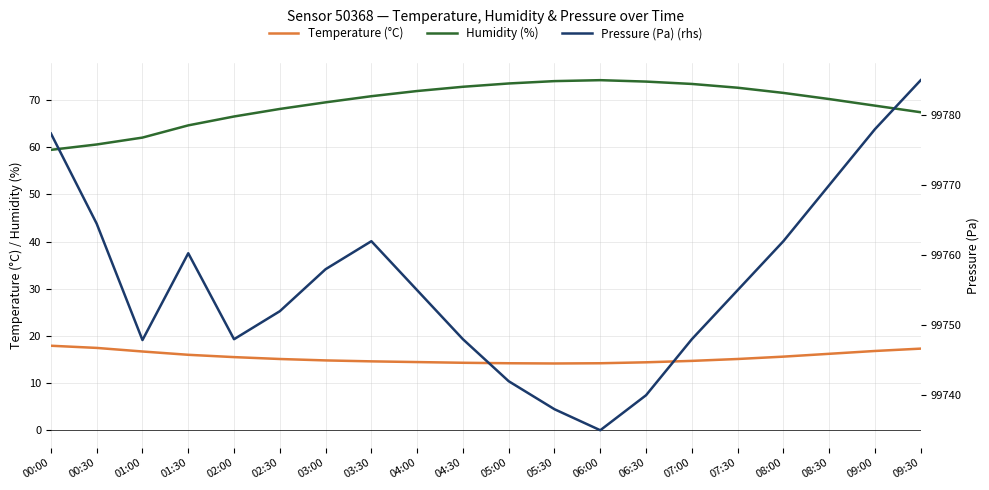

What is the label of the 7th point from the right?

06:30